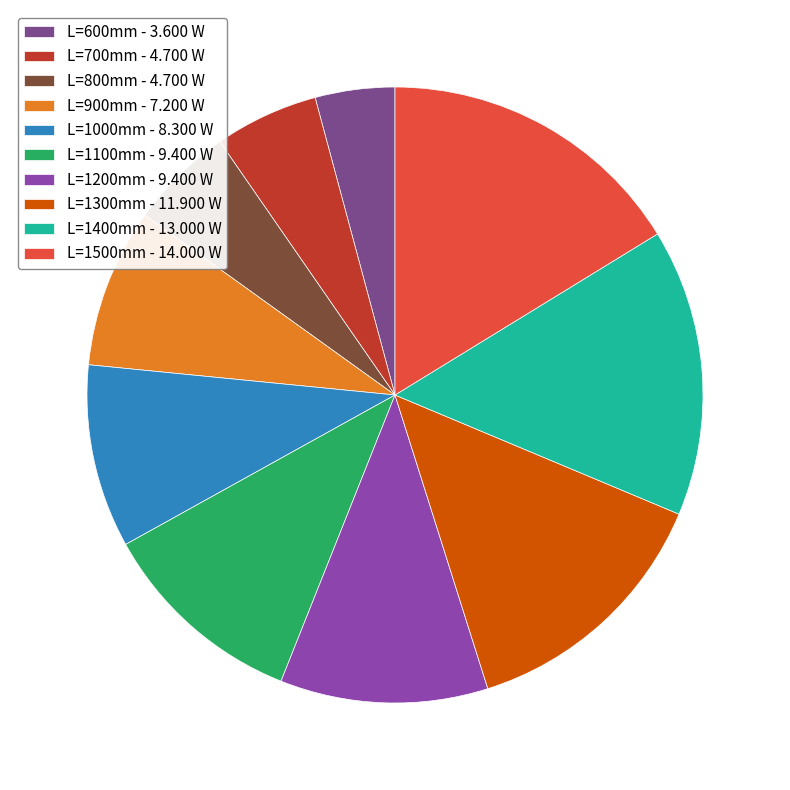

Which category has the smallest portion of the pie?

L=600mm - 3.600 W